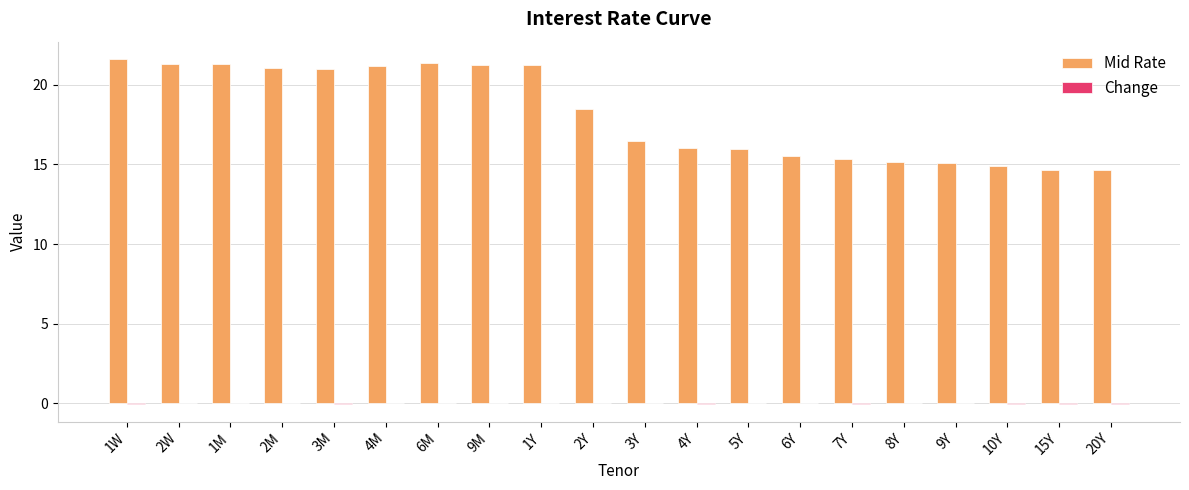

Between 9M and 5Y, which series saw the biggest shift?

Mid Rate